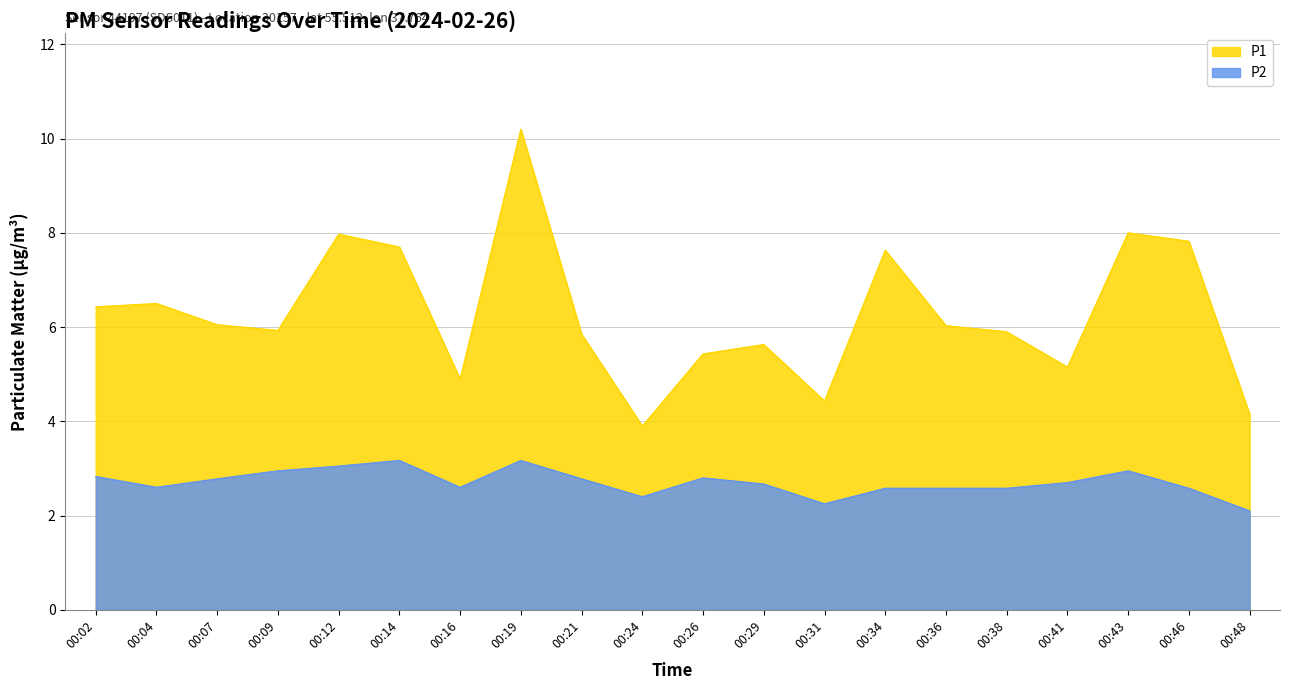

How many lines are shown in the chart?

2